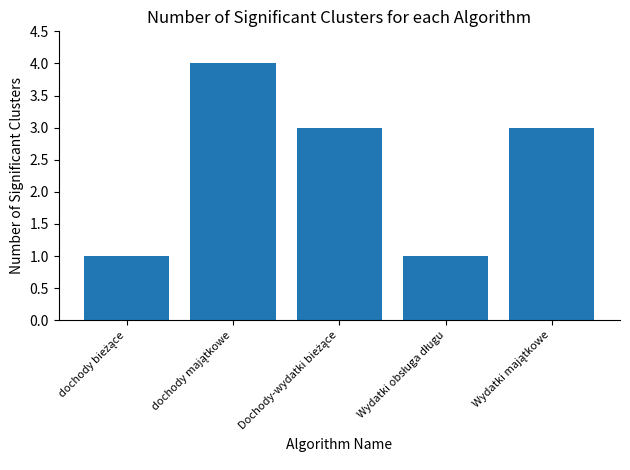

Are the bars grouped side by side (vs. stacked)?

No